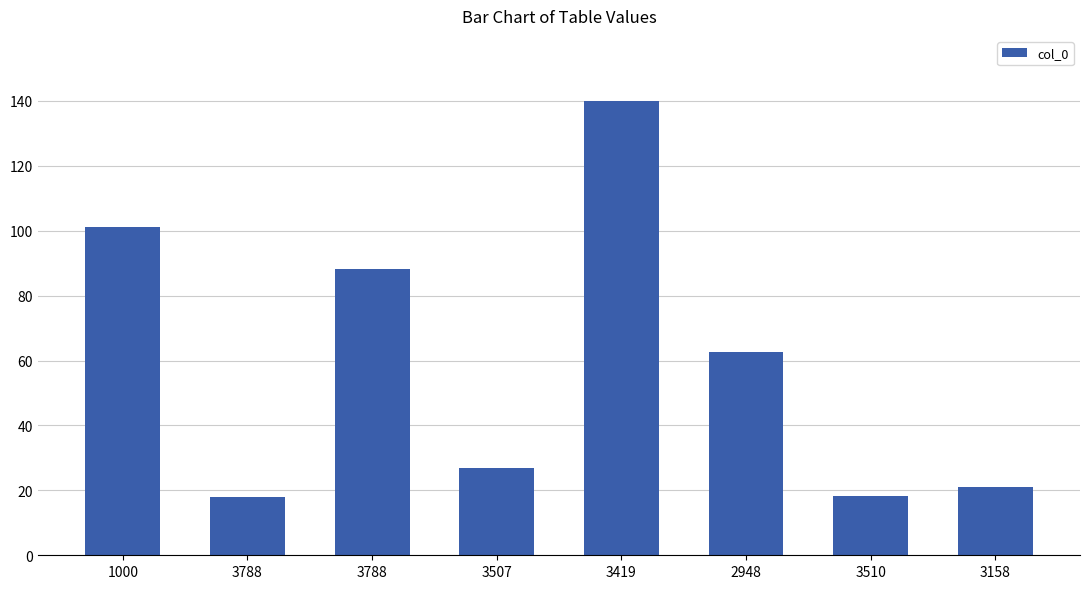

Rank the categories by value from highest to lowest.

3419, 1000, 3788, 2948, 3507, 3158, 3510, 3788